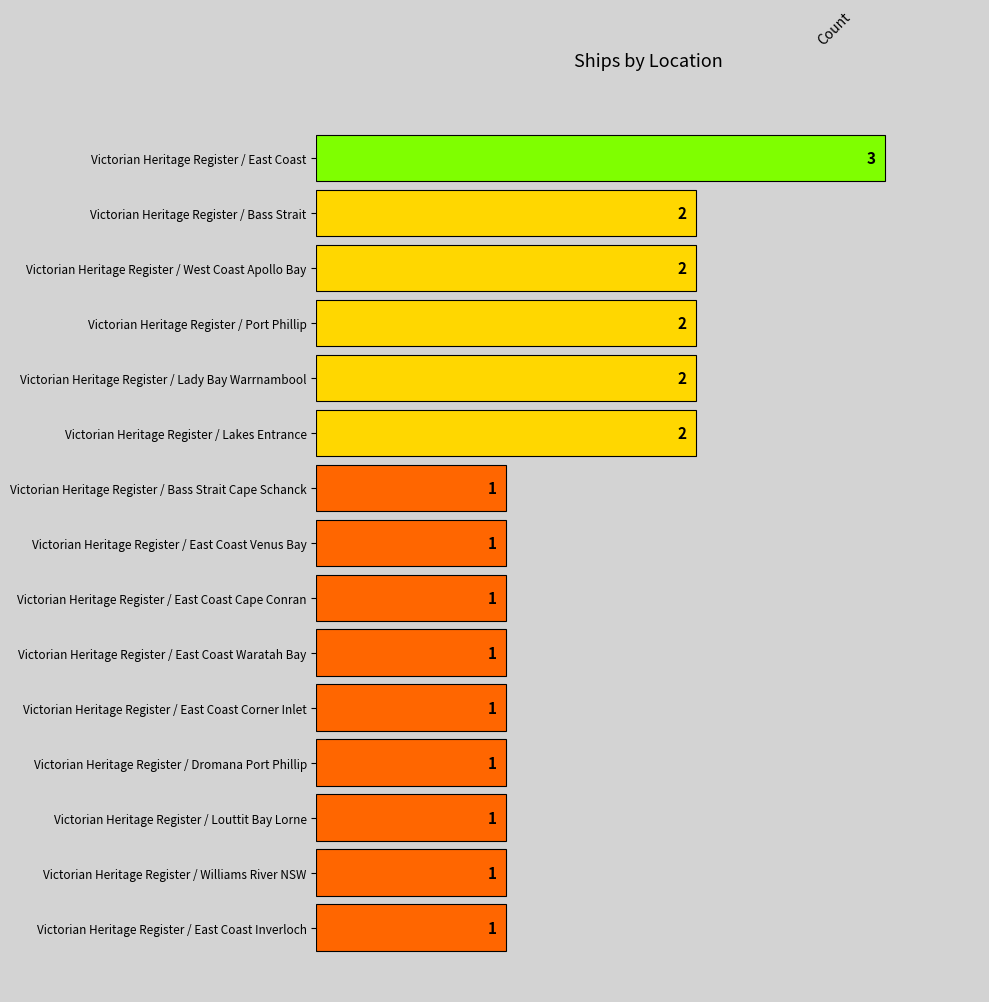

Approximately how many times larger is the value at Victorian Heritage Register / Bass Strait Cape Schanck compared to Victorian Heritage Register / Louttit Bay Lorne?

1.0